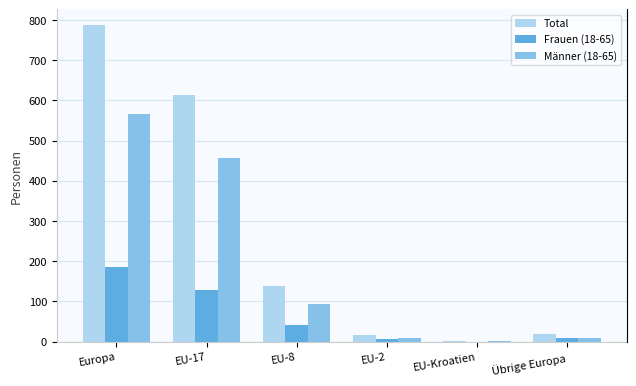

What is the highest value of the Frauen (18-65) series?

185